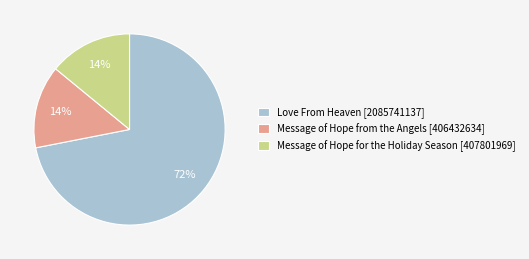

Does any single category account for the majority?

Yes